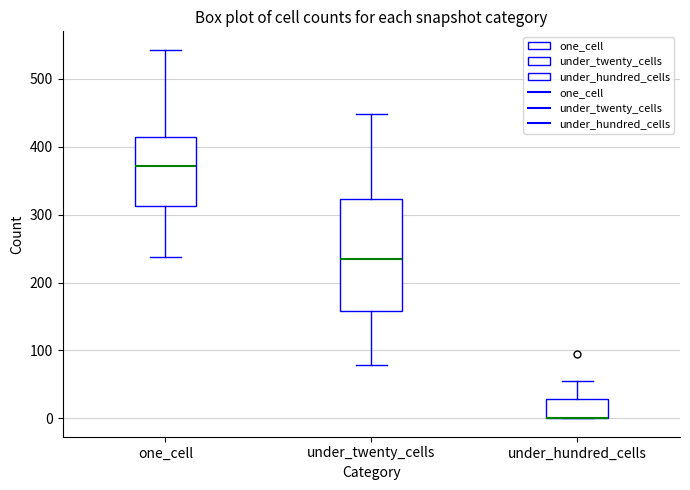

Where does the median line of the box for under_twenty_cells sit on the y-axis? The values are not printed on the chart, so give them approximately, as read against the axis.

230